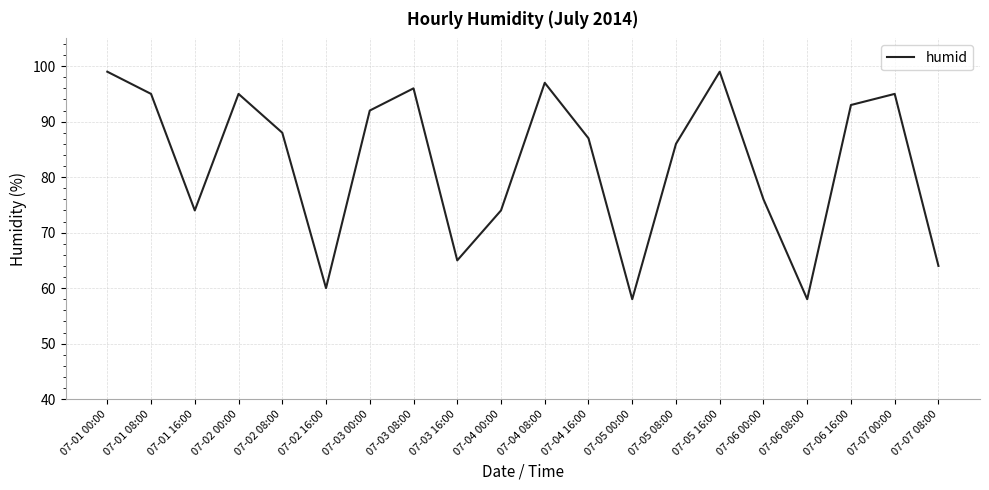

How many lines are shown in the chart?

1